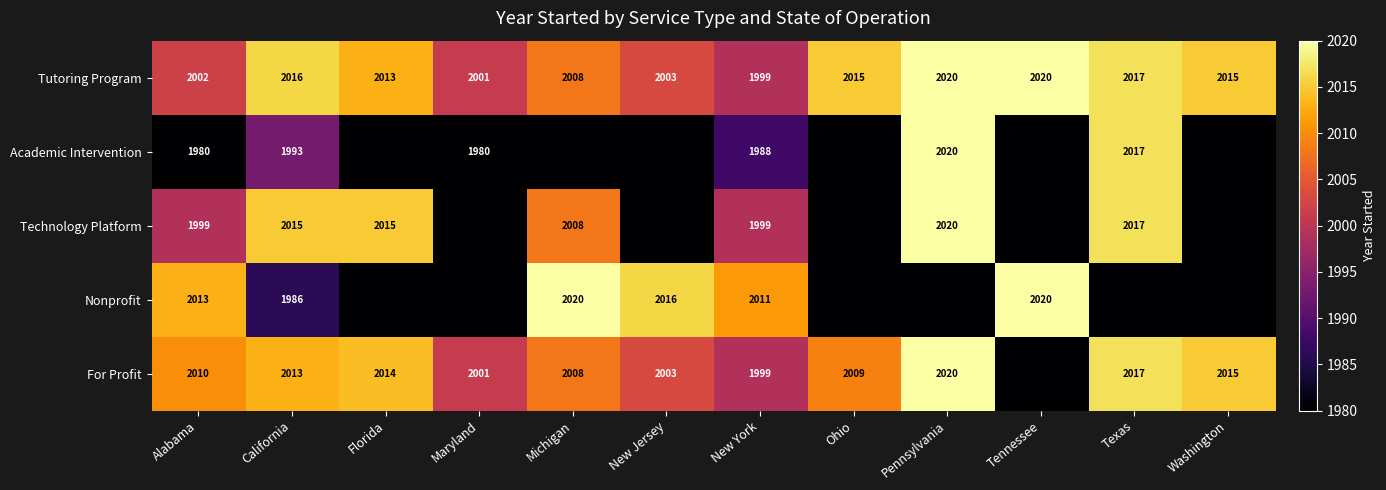

Which label corresponds to the largest value in the chart?

Pennsylvania